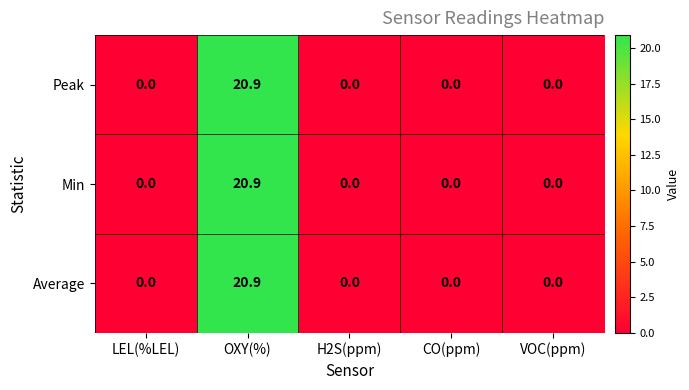

Reading right to left, extract all data points from this chart.

Peak: VOC(ppm)=0.0	CO(ppm)=0.0	H2S(ppm)=0.0	OXY(%)=20.9	LEL(%LEL)=0.0
Min: VOC(ppm)=0.0	CO(ppm)=0.0	H2S(ppm)=0.0	OXY(%)=20.9	LEL(%LEL)=0.0
Average: VOC(ppm)=0.0	CO(ppm)=0.0	H2S(ppm)=0.0	OXY(%)=20.9	LEL(%LEL)=0.0